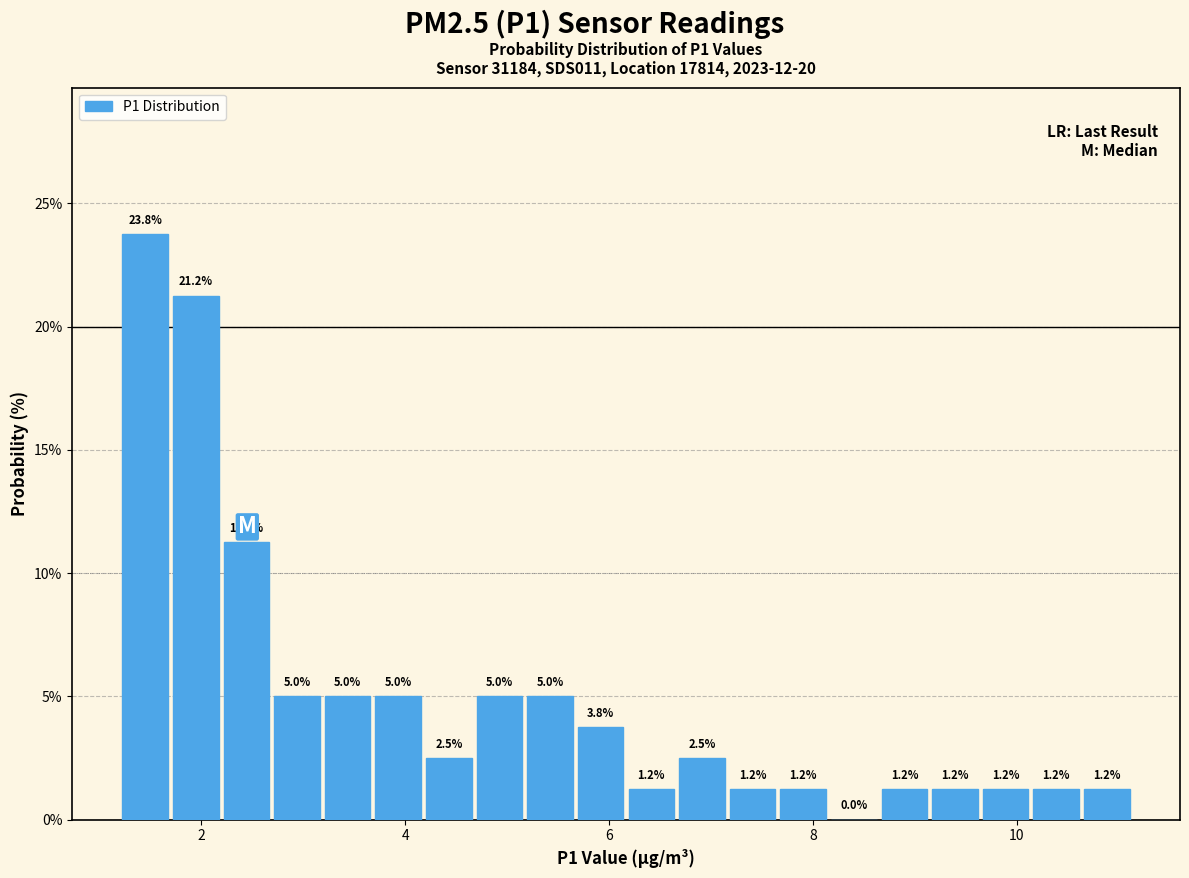

Read against the x-axis, roughly where is the centre of the tallest bar?

1.4